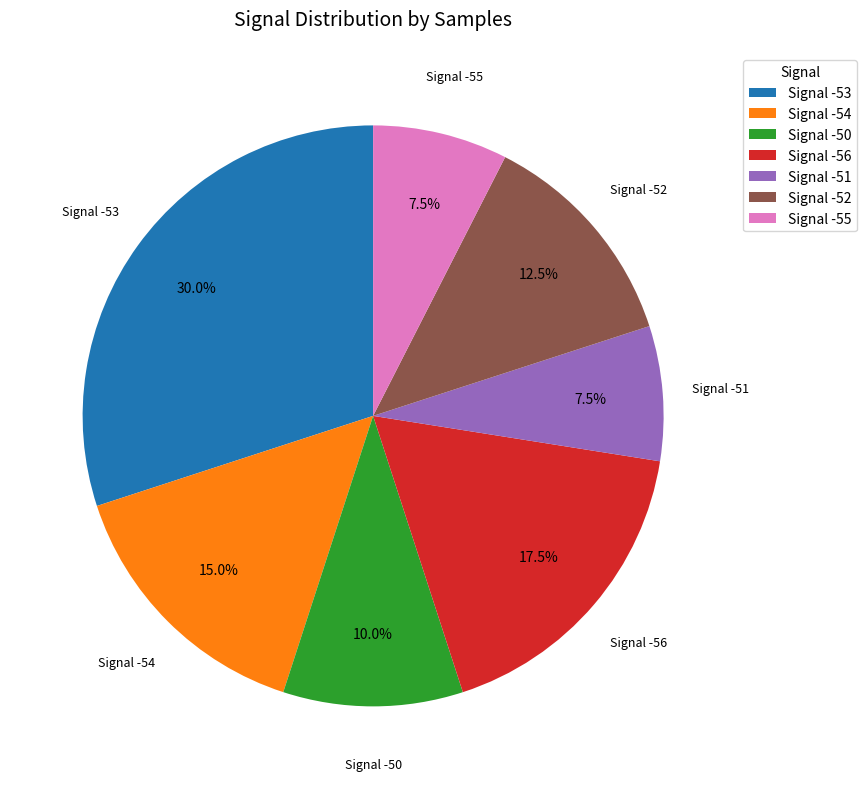

Is Signal -54 the majority of the pie?

No